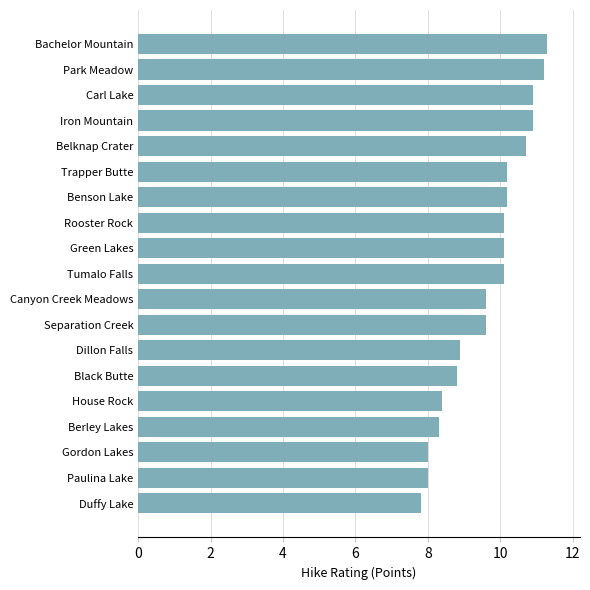

Count the number of categories in the chart.

19